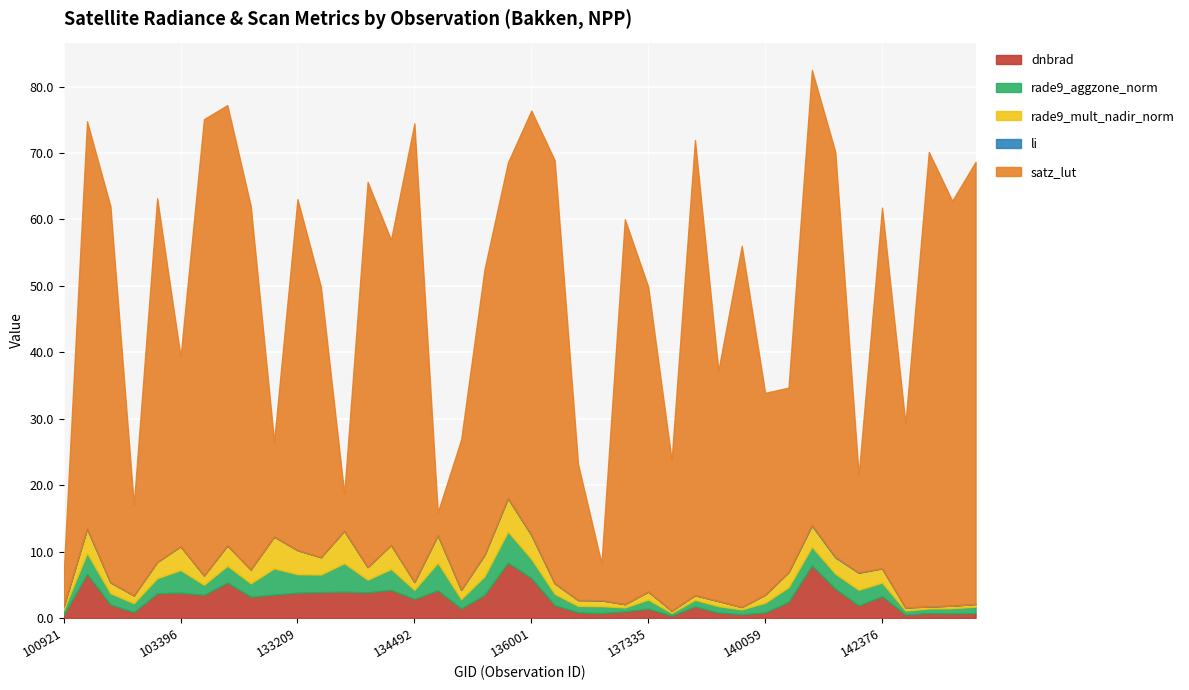

True or false: dnbrad and rade9_aggzone_norm cross at least once.

True